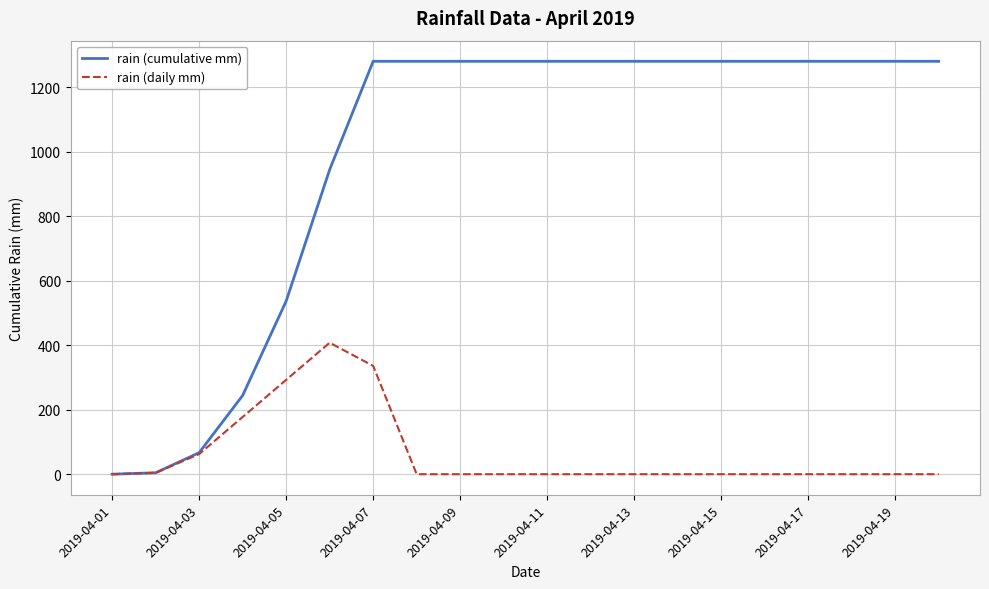

Which series has the largest total across all categories?

rain (cumulative mm)